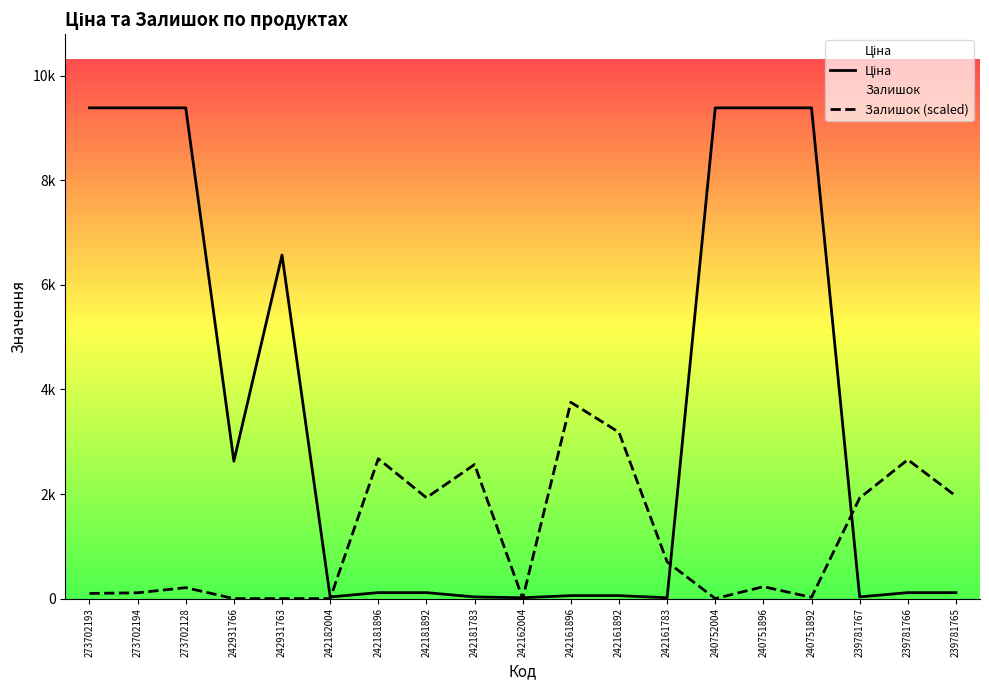

In Ціна, how many points are lower than both neighbors (excluding endpoints)?

5